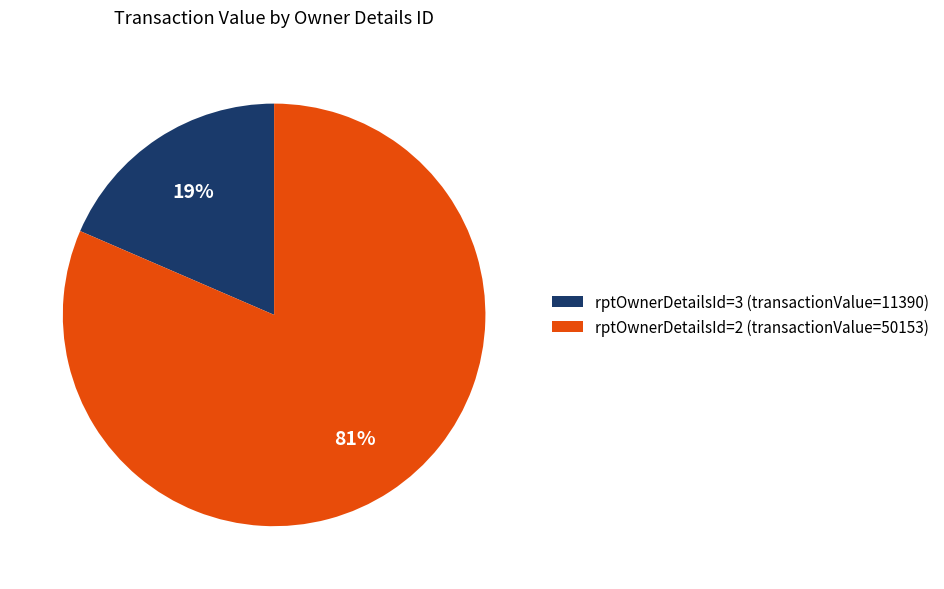

Combined, do rptOwnerDetailsId=3 (transactionValue=11390) and rptOwnerDetailsId=2 (transactionValue=50153) account for over 50%?

Yes